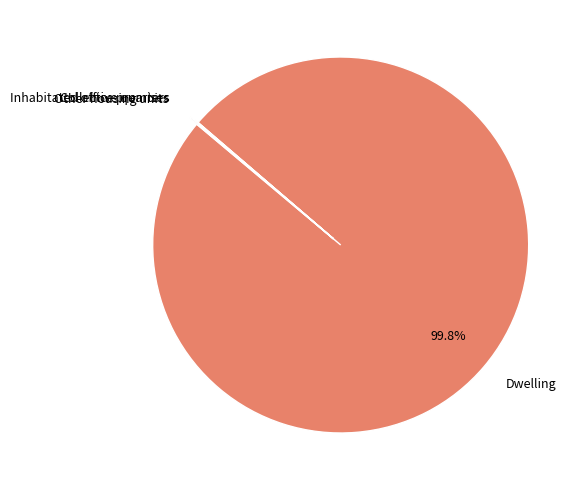

Is it true that Dwelling is 100% of the pie?

True